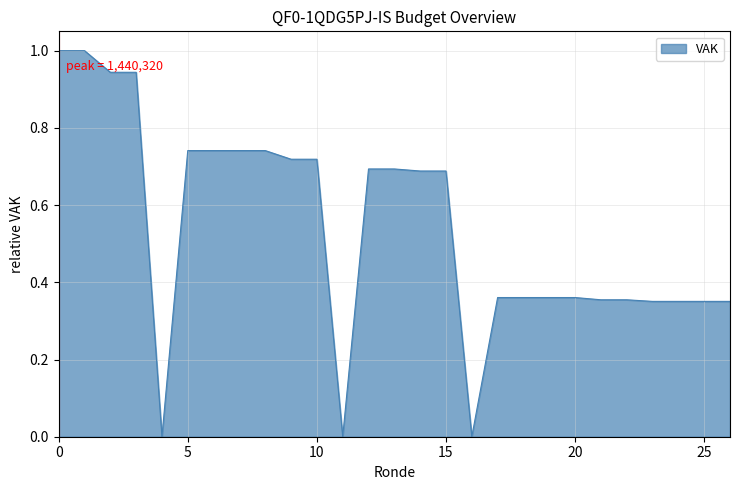

What is the maximum value shown in the chart?

1.0